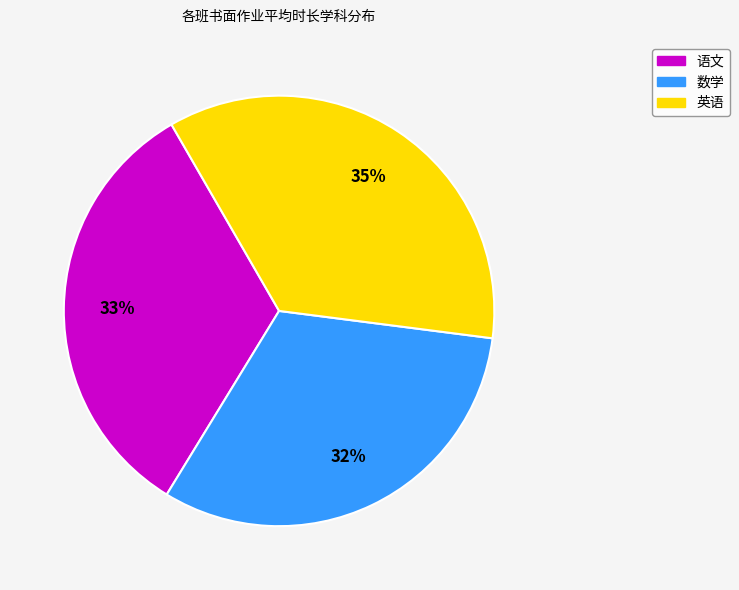

Is the sum of 语文 and 英语 greater than half?

Yes